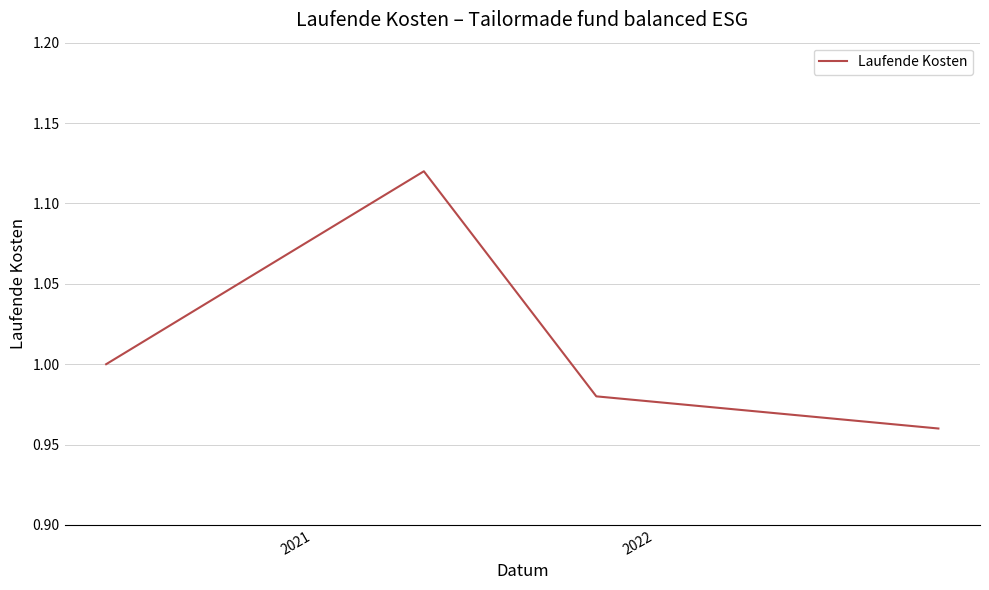

True or false: the data has more than 1 interior local peaks.

False